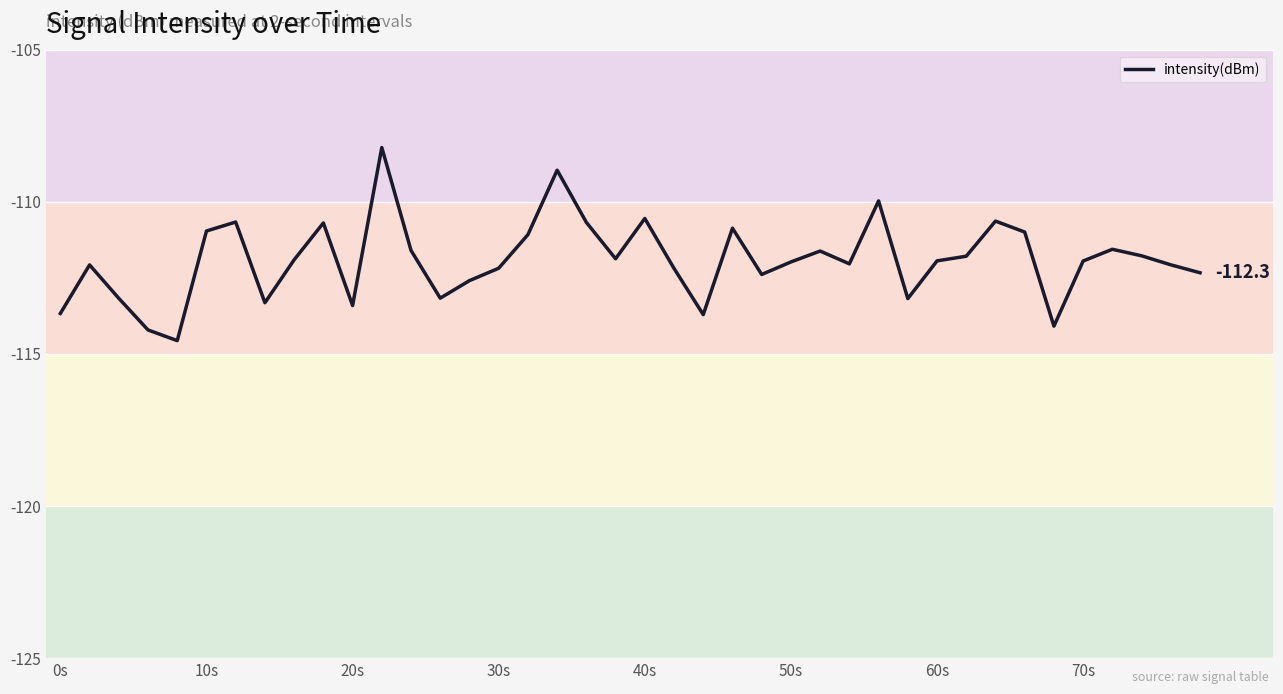

What is the smallest value displayed?

-114.6